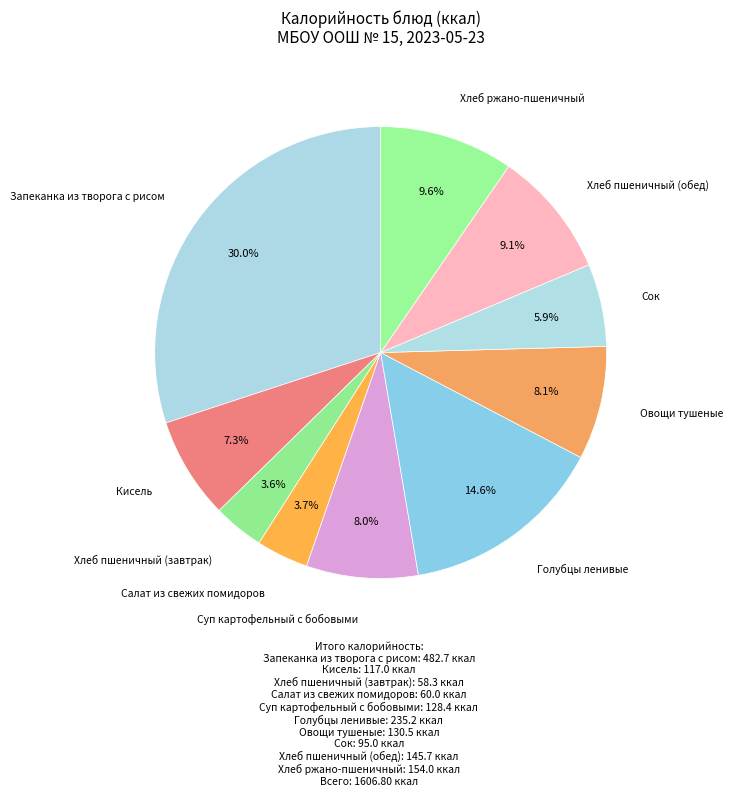

Count the number of slices in the pie.

10